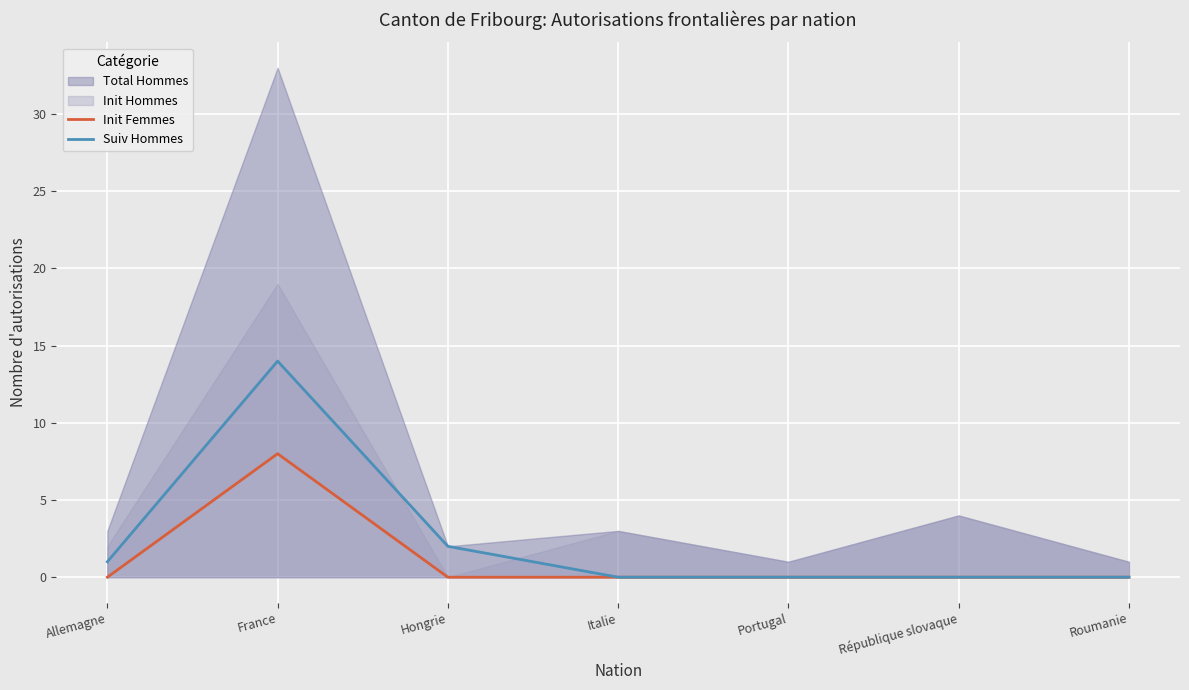

True or false: Init Femmes and Suiv Hommes cross at least once.

False